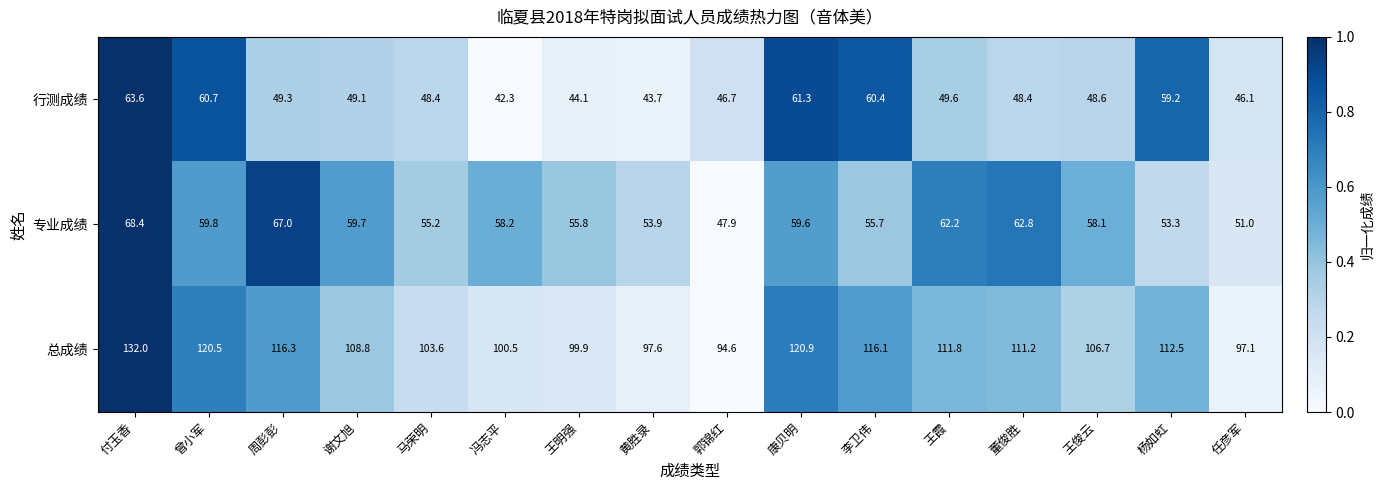

At which category is the sum across all series the highest?

付玉香